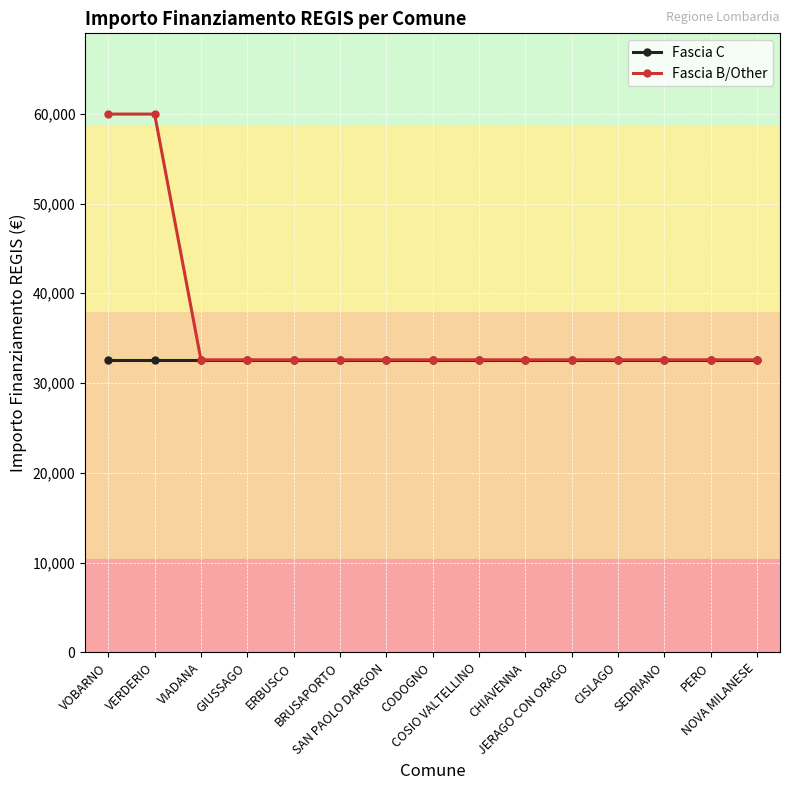

Rank the series by their average value, from highest to lowest.

Fascia B/Other, Fascia C